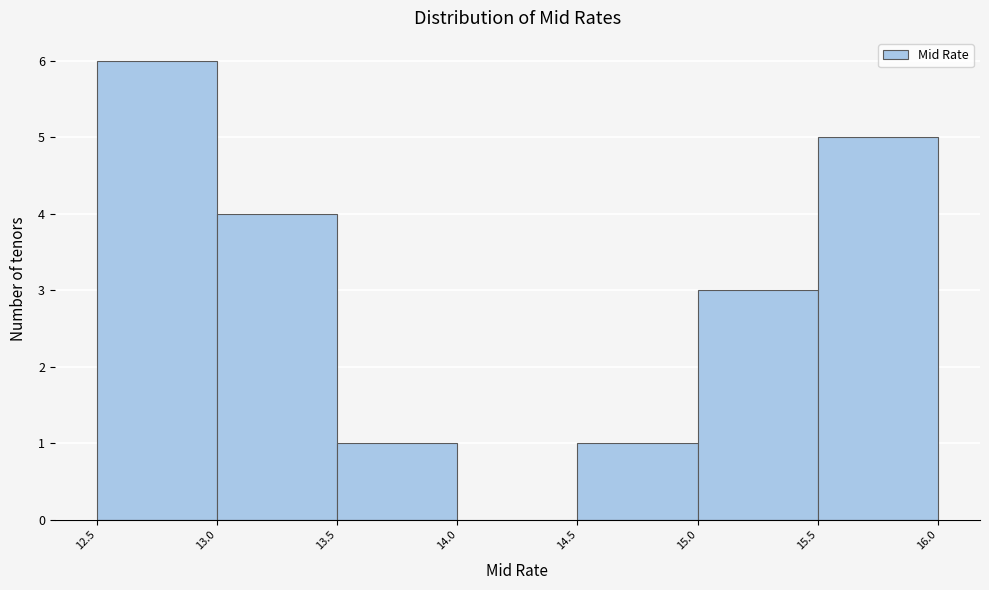

Over which range of the x-axis is the bar tallest?

12.5 to 13.0